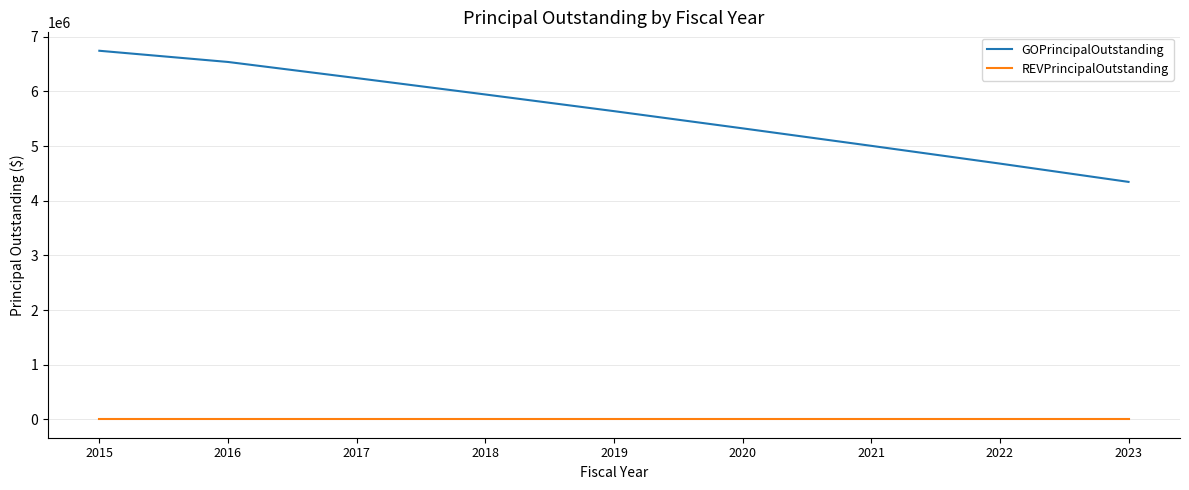

What is the maximum value shown in the chart?

6745000